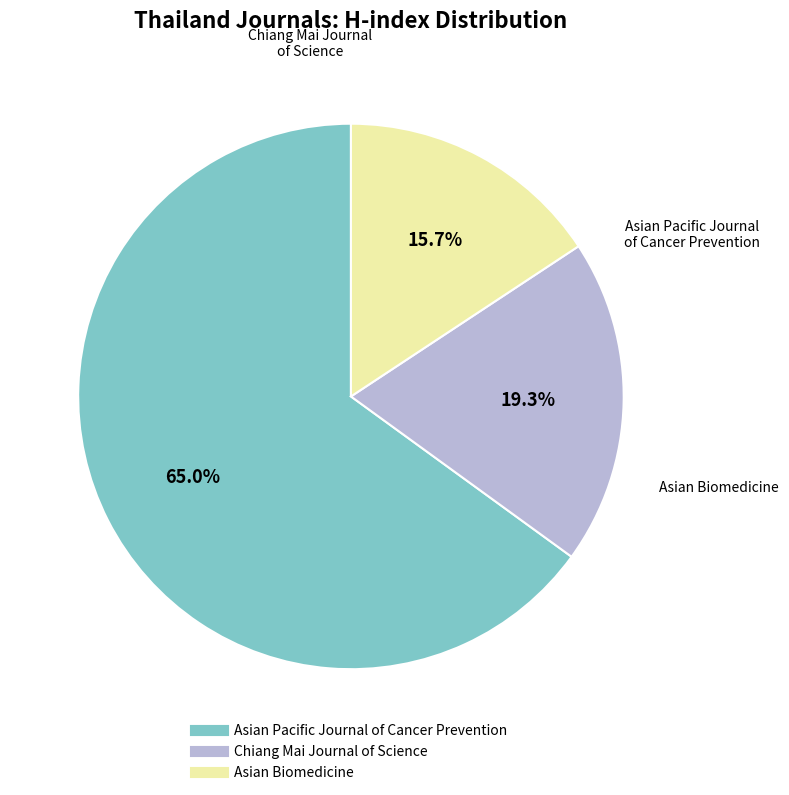

How many segments does this pie chart have?

3